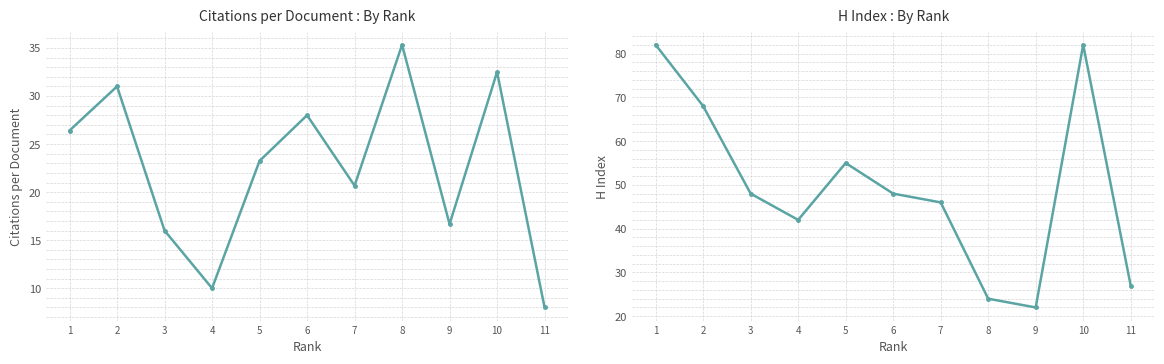

Between which two adjacent categories do H index and Citations per document first intersect?

7 and 8